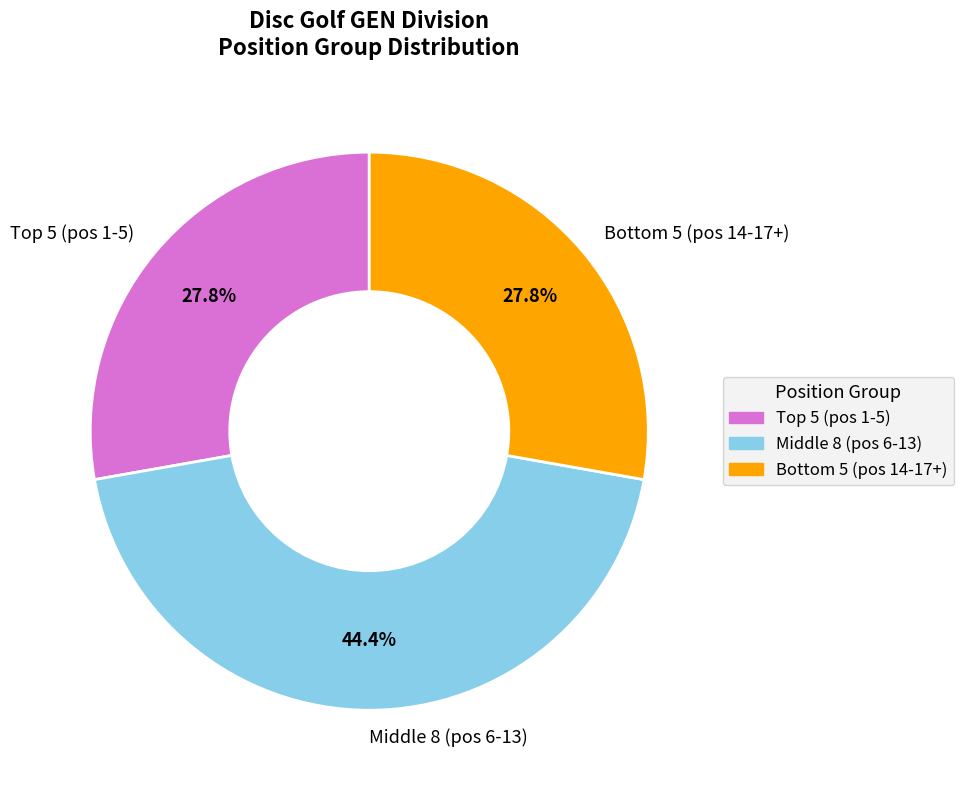

How much of the chart is everything except Middle 8 (pos 6-13)?

55.6%